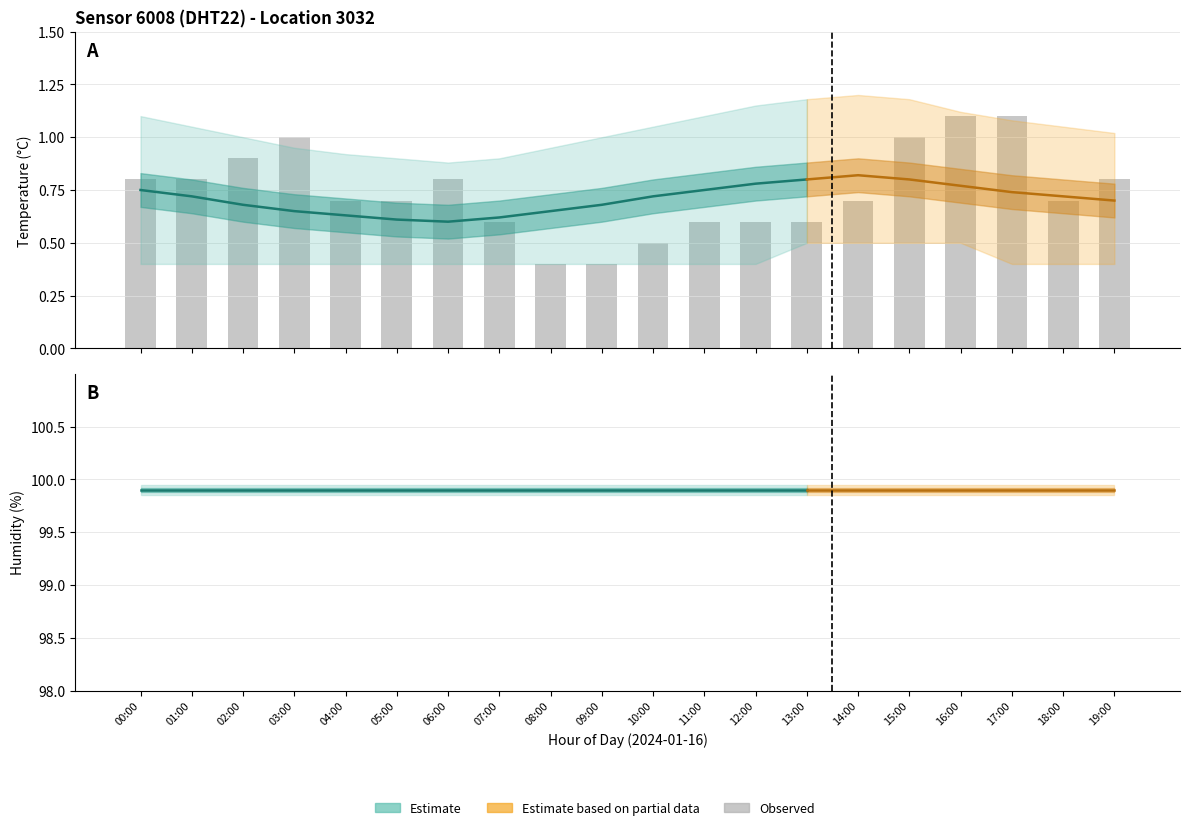

How many groups of bars are there?

20